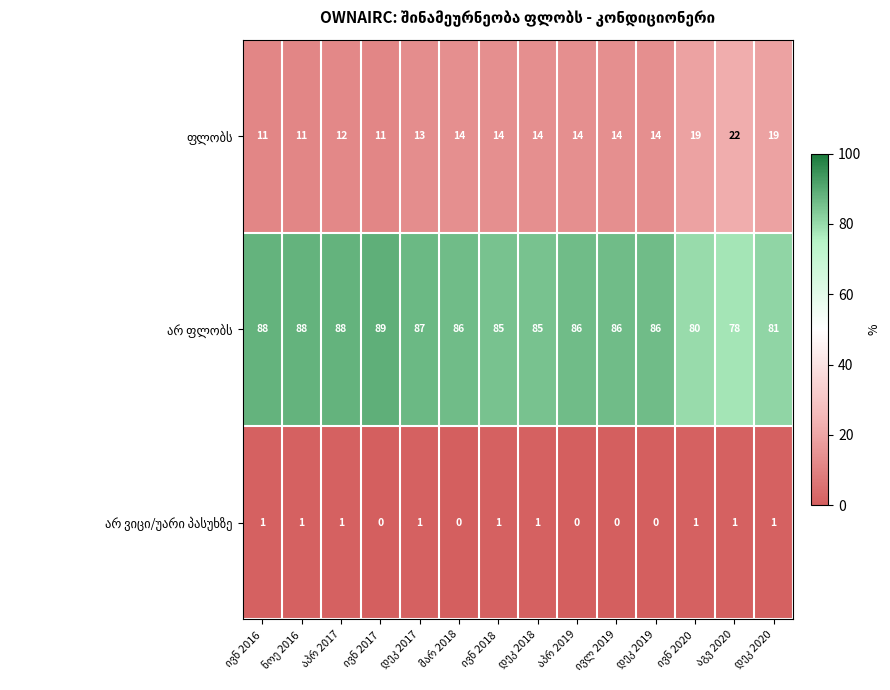

What is the maximum value shown in the chart?

89